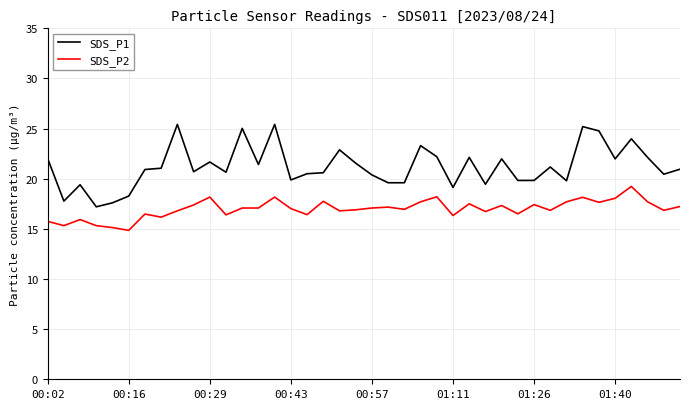

Which series has the widest spread of values?

SDS_P1